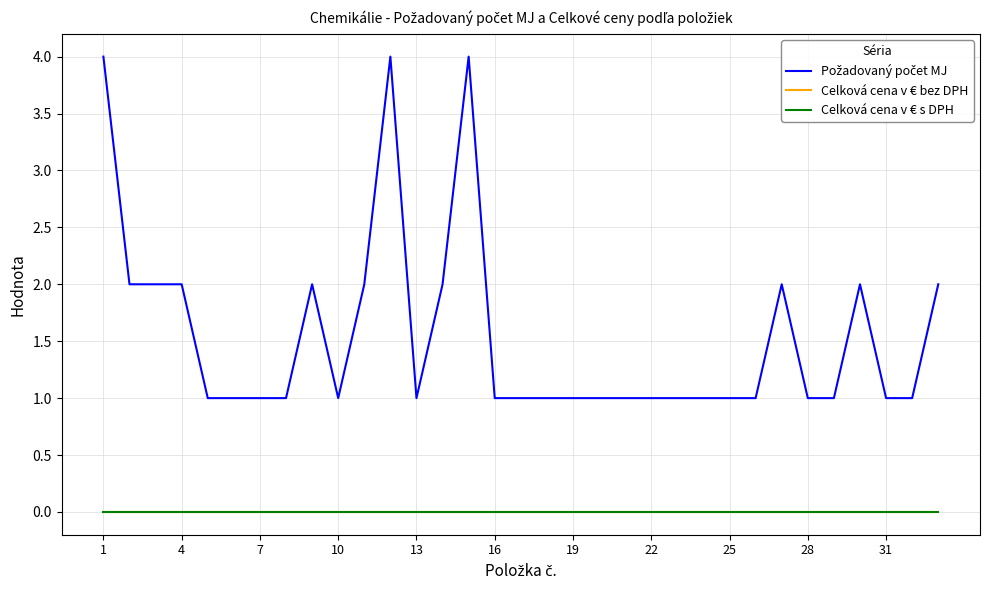

Is this an area chart (filled region under the line)?

No